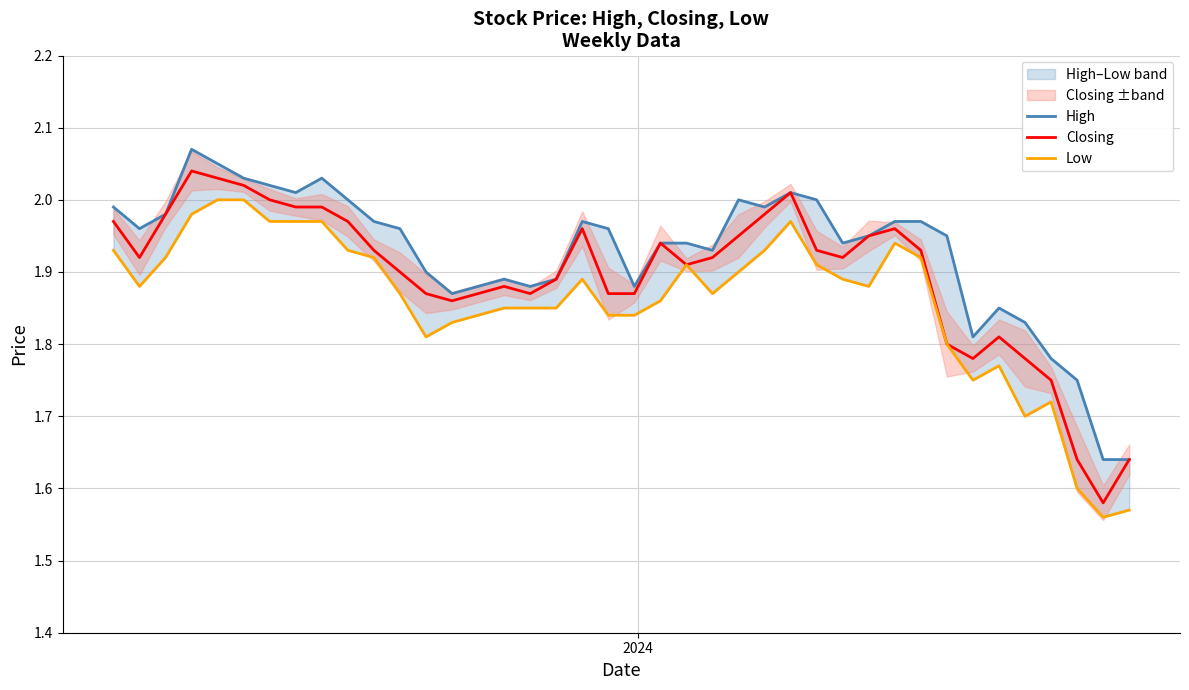

What is the difference between the maximum and second lowest values in the Closing series?

0.4